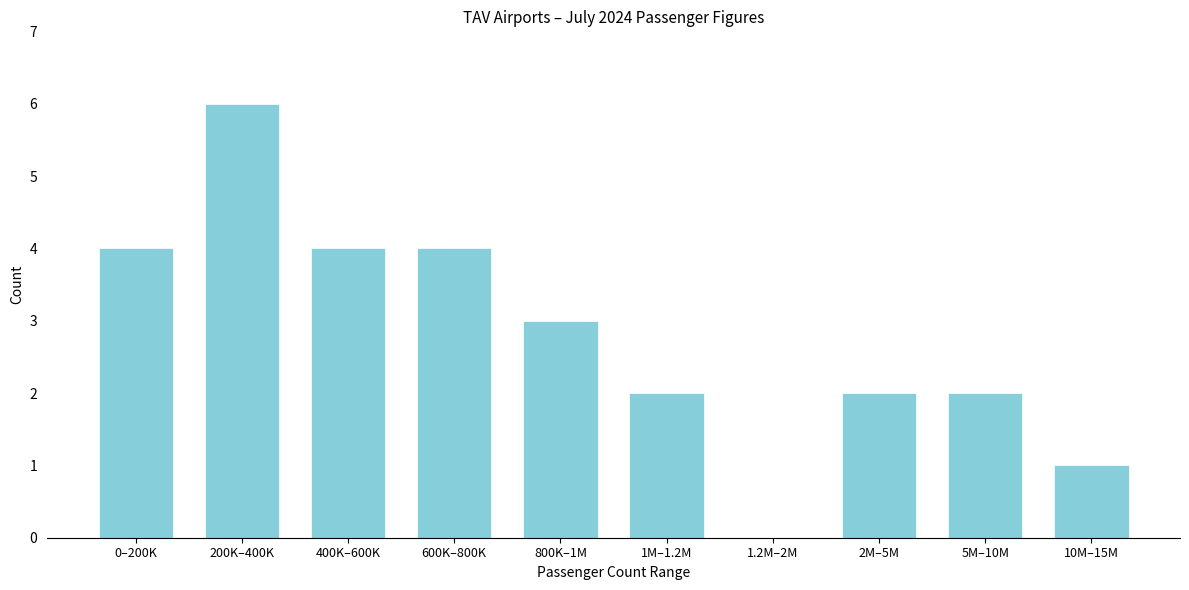

Reading left to right, list all the values displayed in this chart.

0–200K=4	200K–400K=6	400K–600K=4	600K–800K=4	800K–1M=3	1M–1.2M=2	1.2M–2M=0	2M–5M=2	5M–10M=2	10M–15M=1